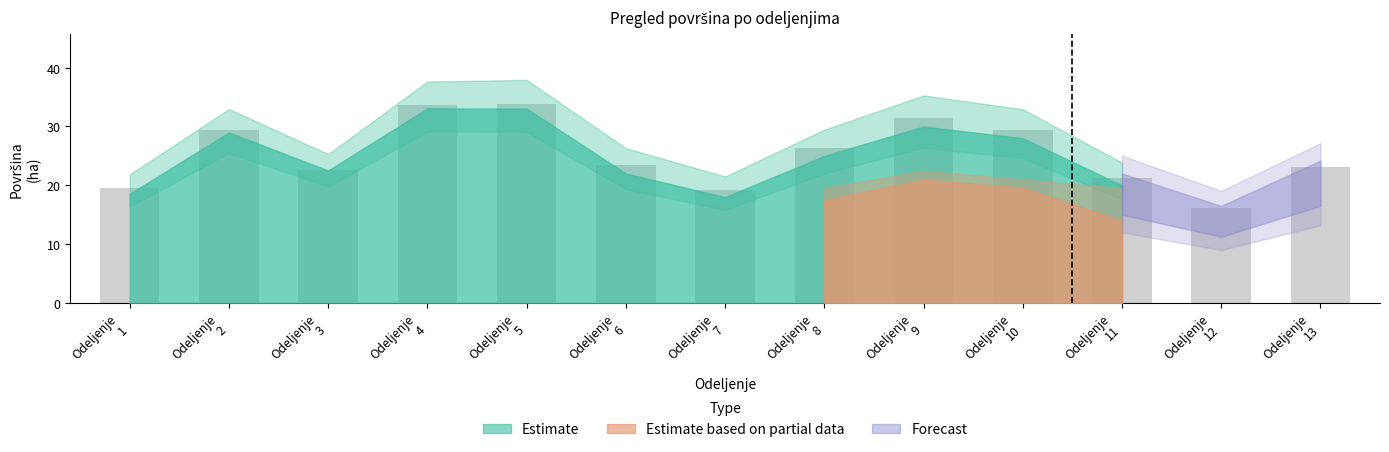

What is the difference between the maximum and second lowest values?

14.7